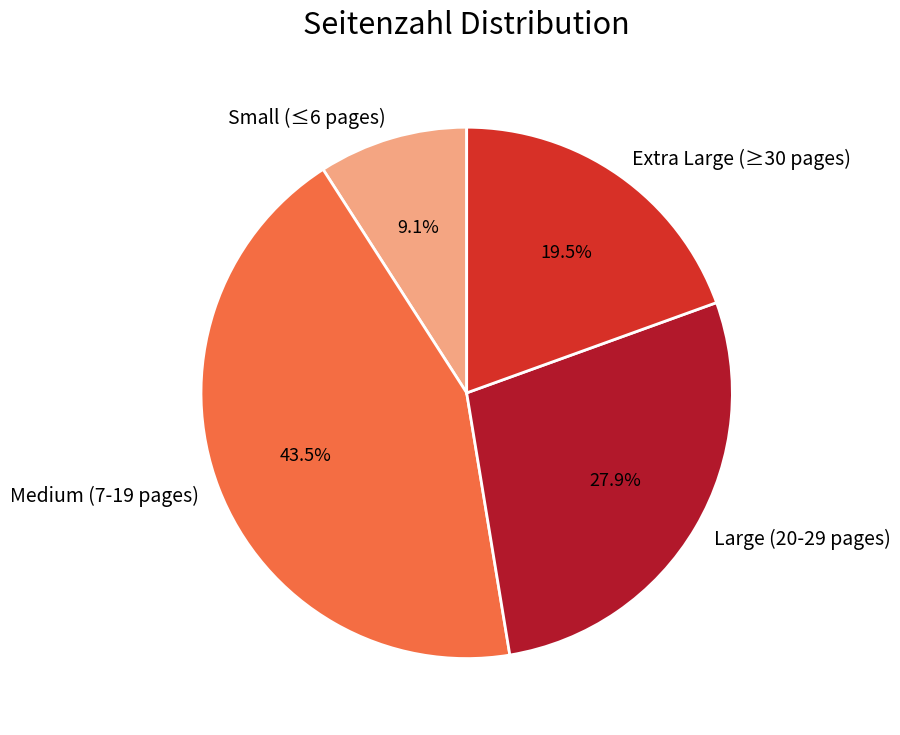

Do Small (≤6 pages) and Medium (7-19 pages) together represent more than half of the pie?

Yes